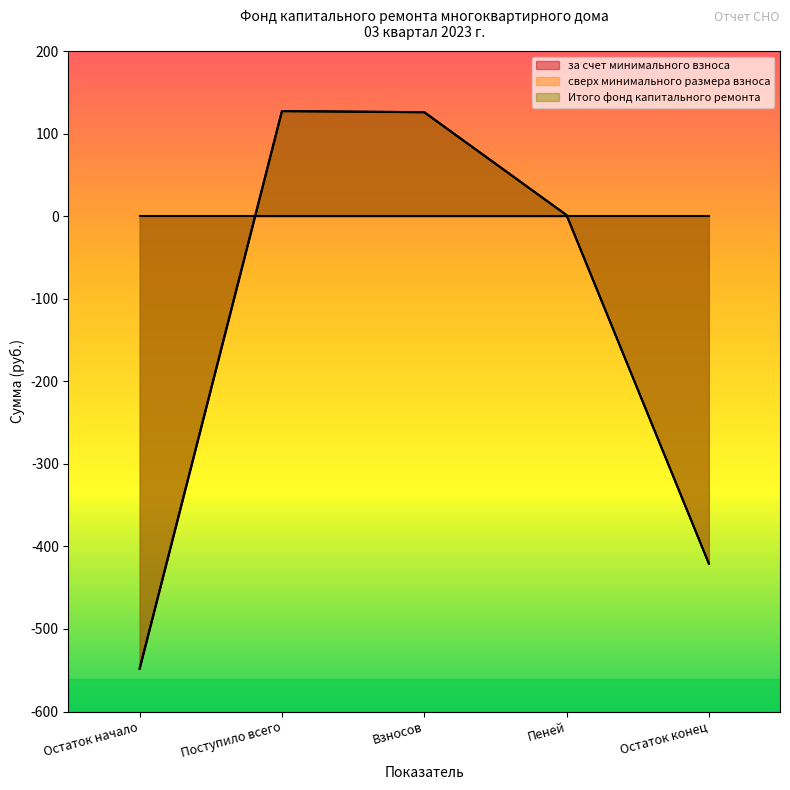

What position from the left is Поступило всего?

2